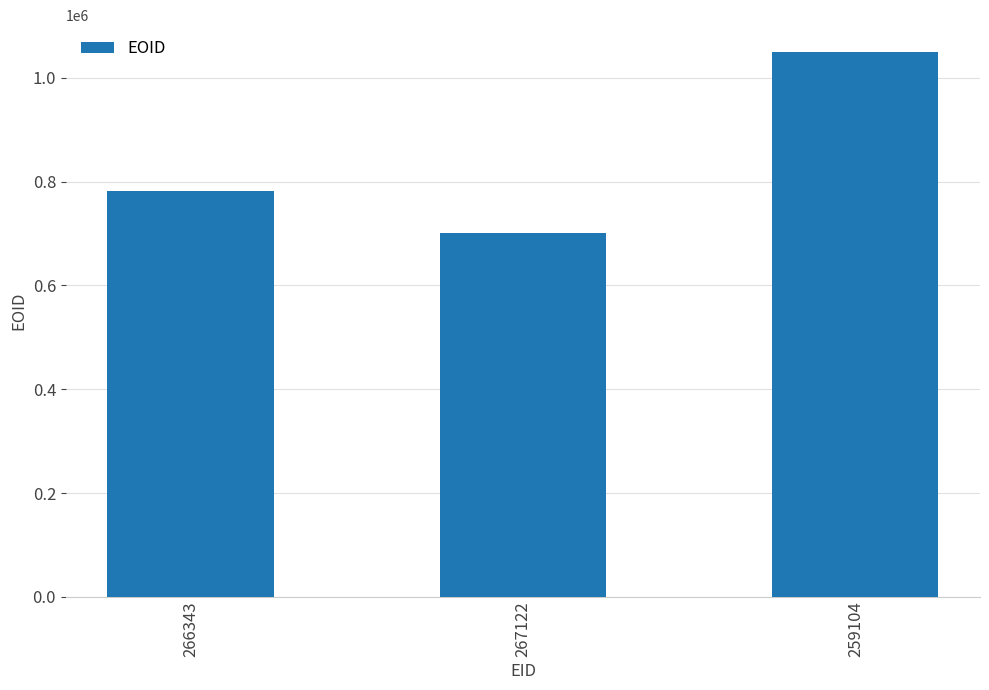

Reading left to right, extract all data points from this chart.

266343=781718	267122=700592	259104=1048727